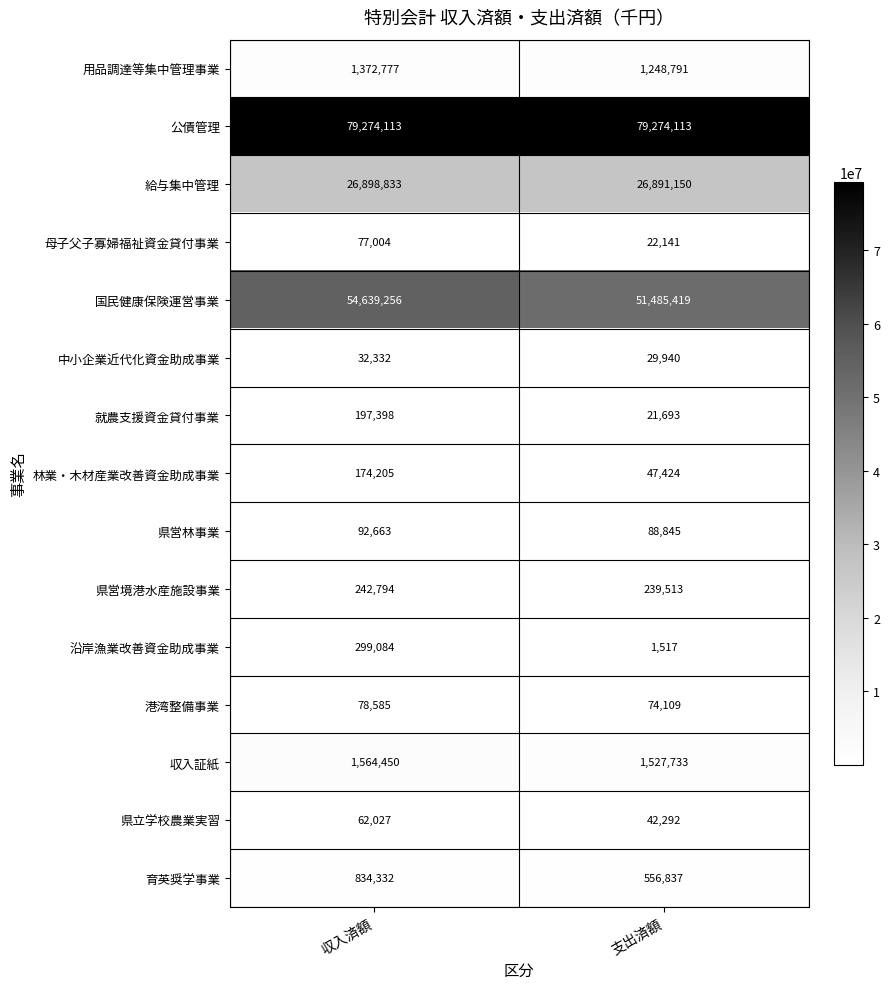

What is the difference between the maximum and minimum values in the 県立学校農業実習 series?

19735